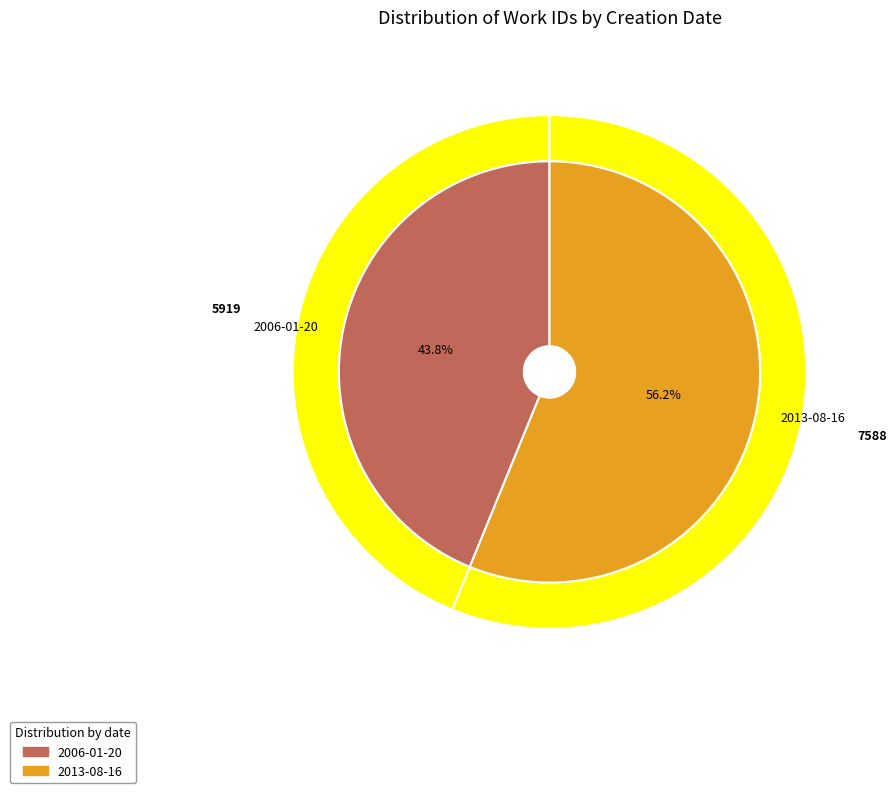

Does 2006-01-20 represent more than half of the total?

No